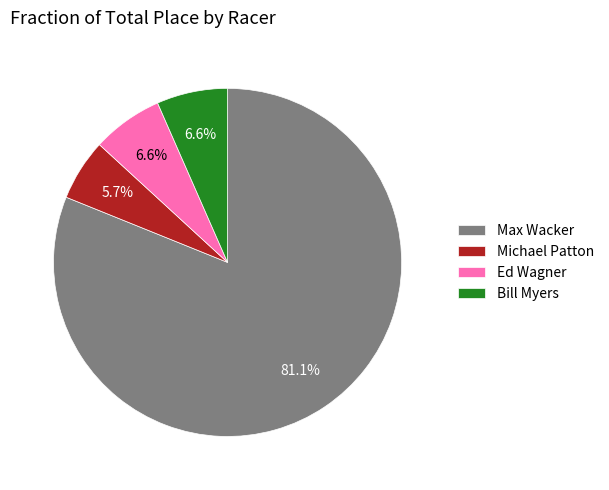

What percentage is the Ed Wagner slice, to the nearest percent?

7%